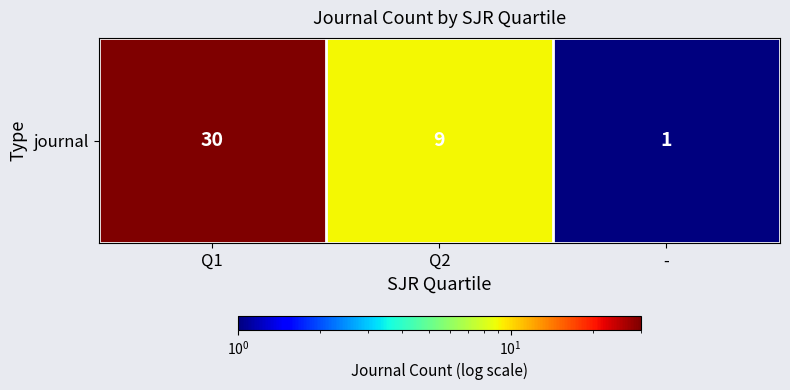

What is the minimum value shown in the chart?

1